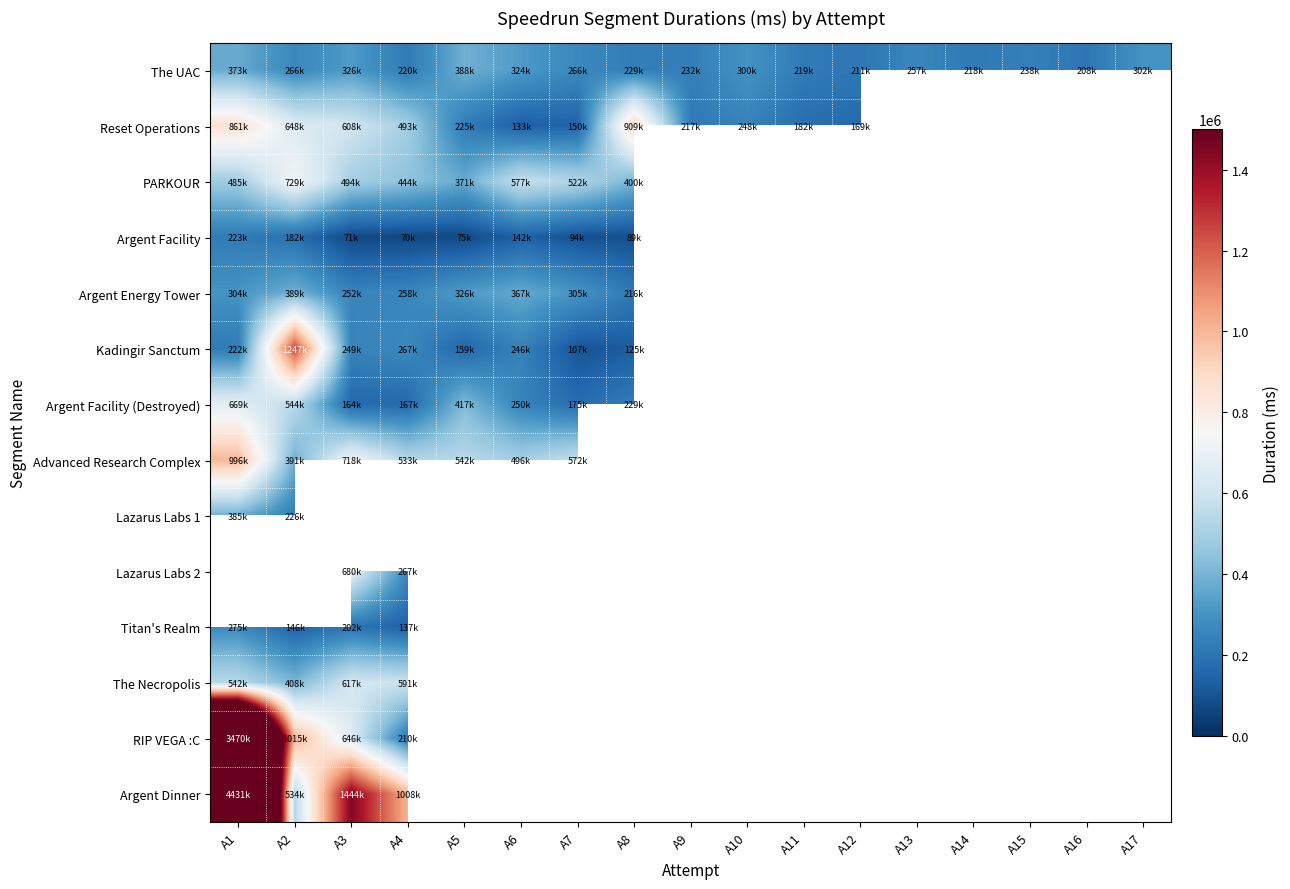

What is the difference between the maximum and minimum values in the Kadingir Sanctum series?

1140369.0